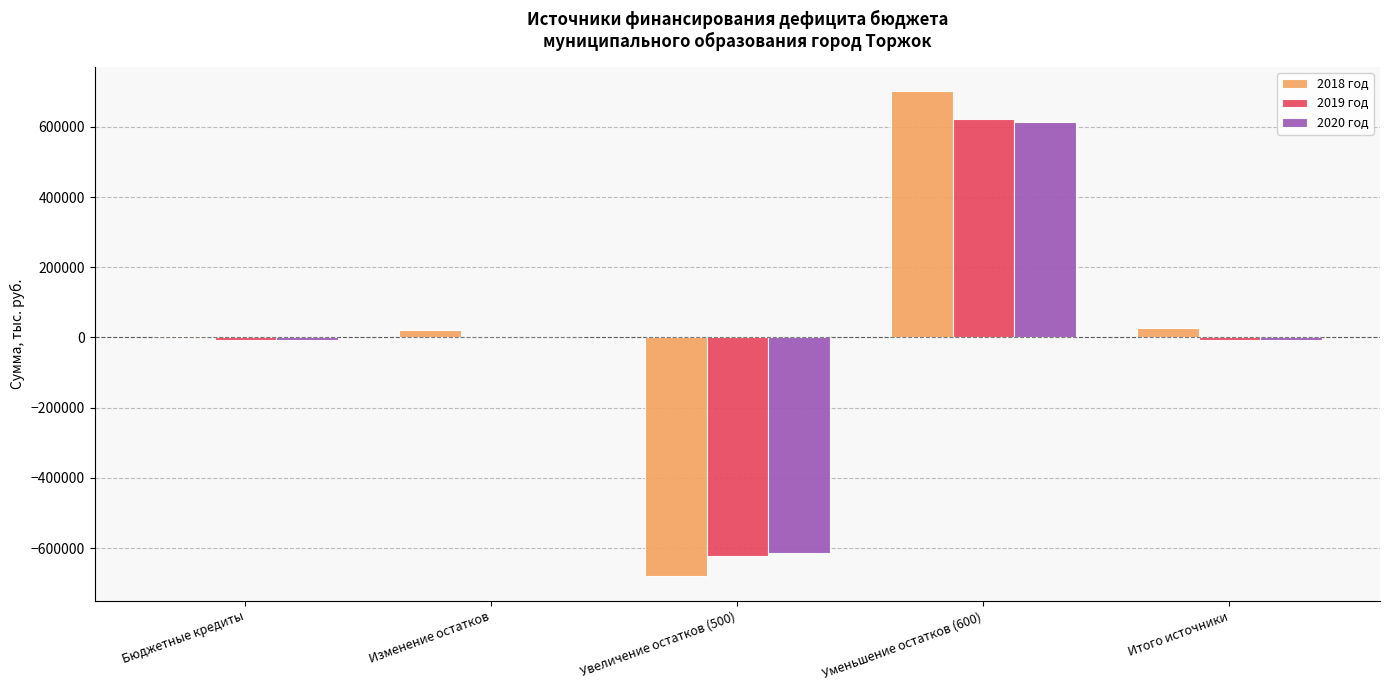

At which label does 2019 год first exceed -7000?

Изменение остатков